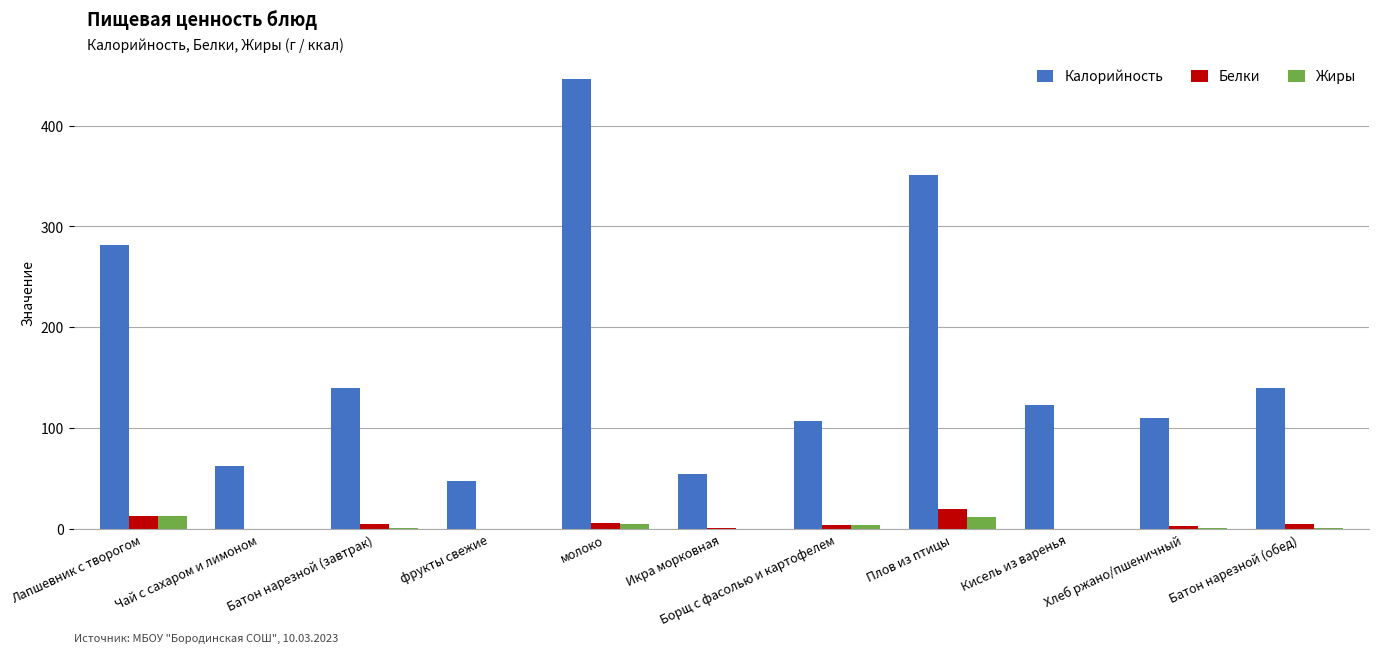

At which category is the sum across all series the highest?

молоко